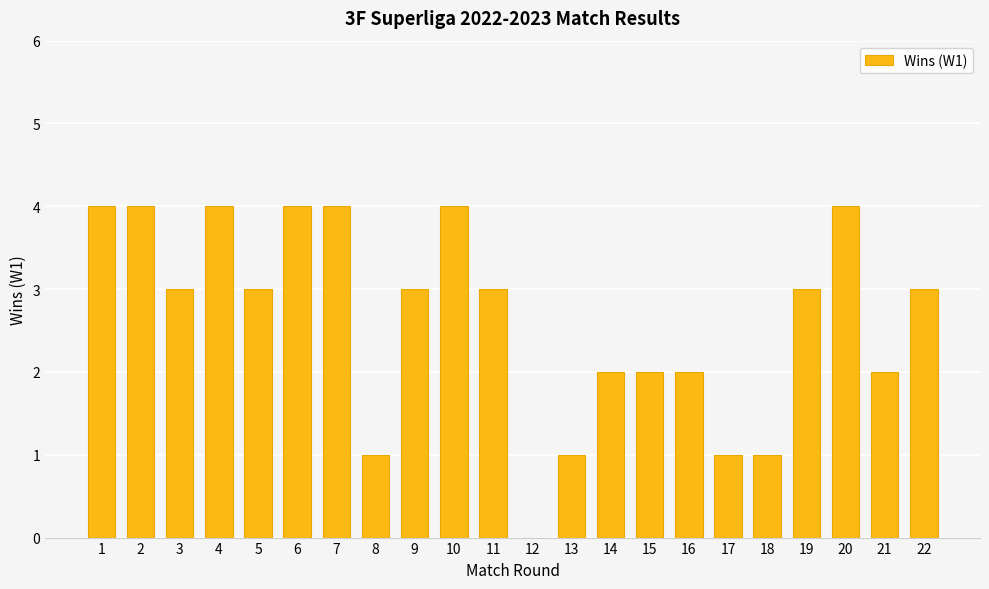

What is the approximate value at 20?

4